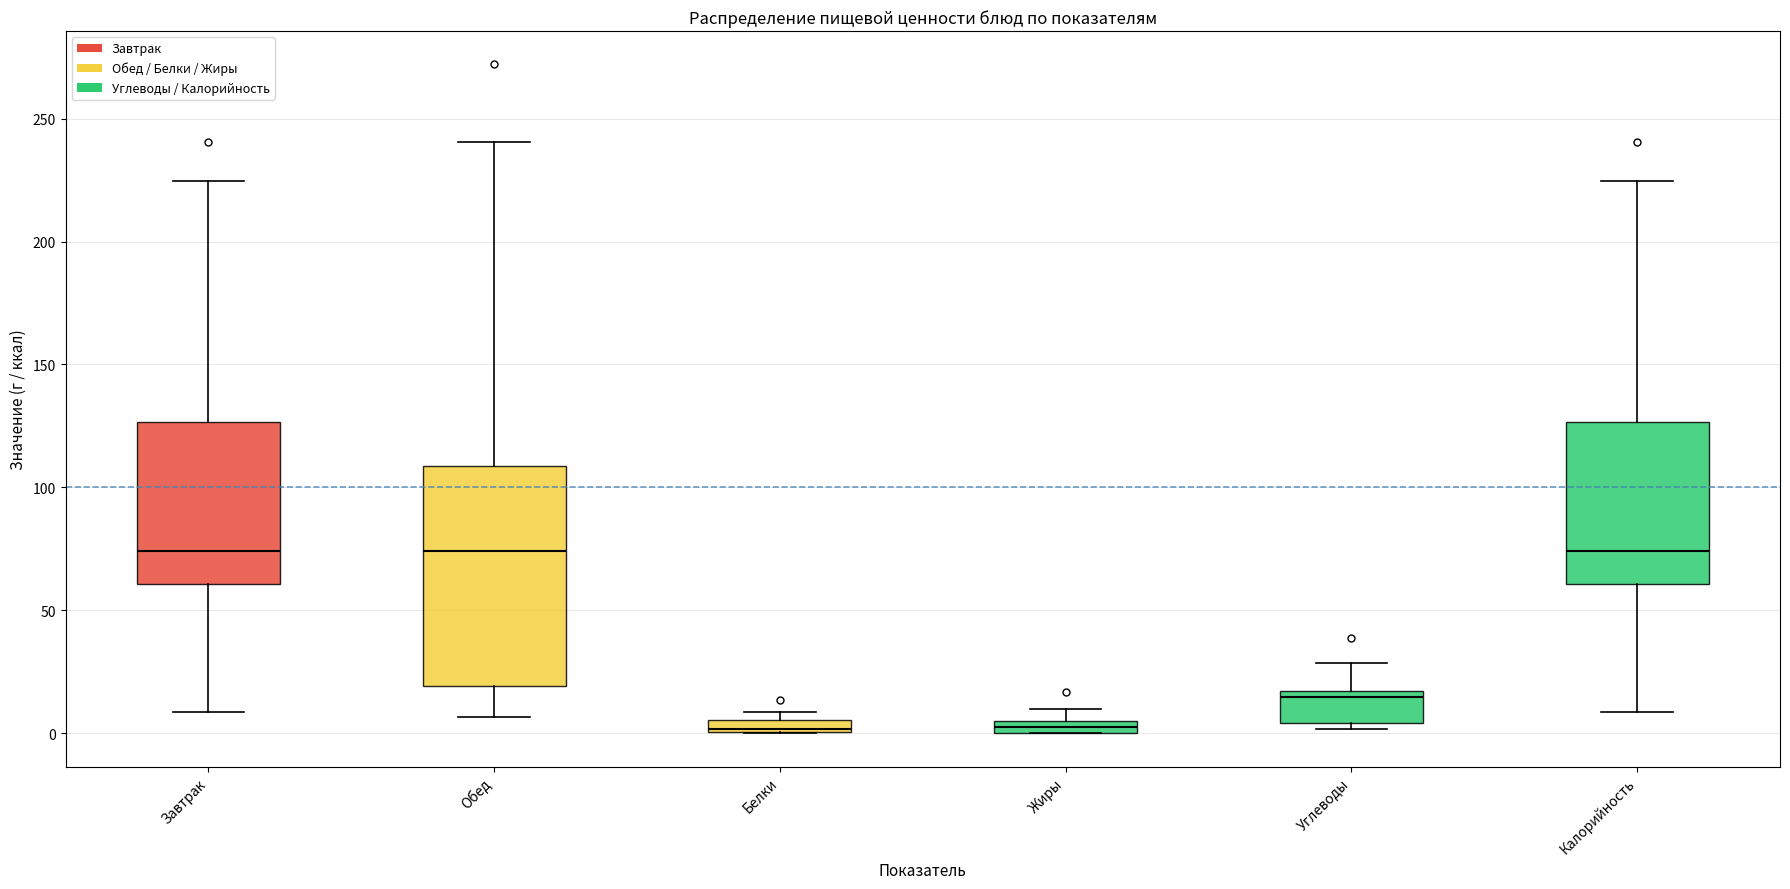

Which box is the tallest, from its lower edge to its upper edge?

Обед